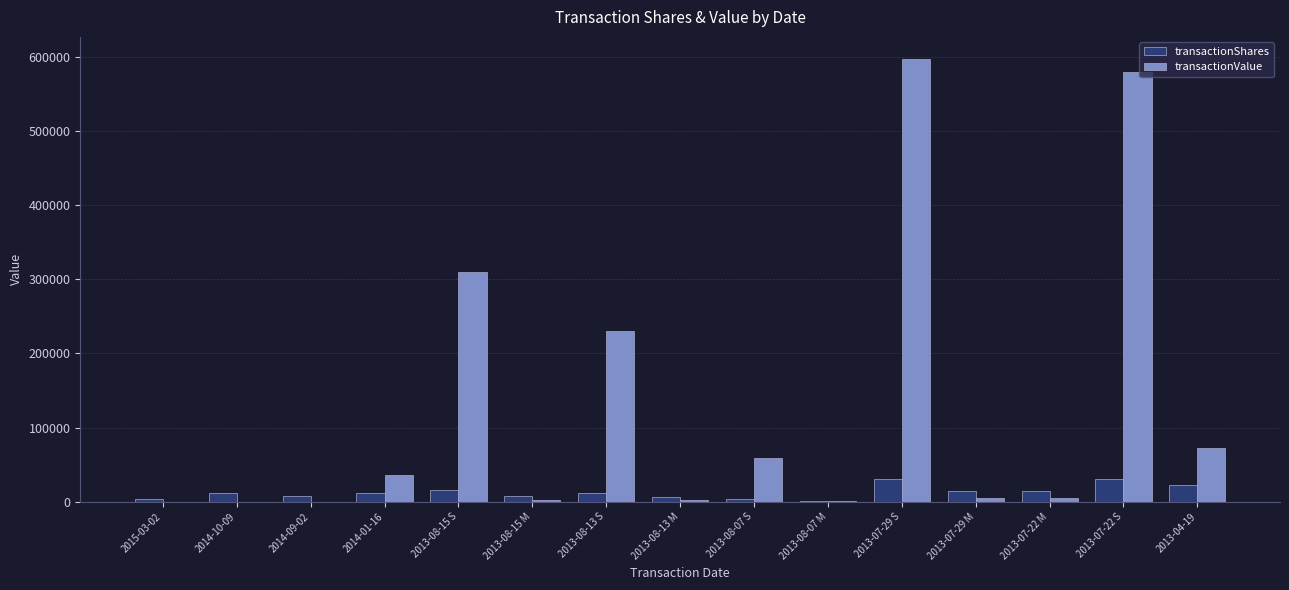

What are all the series names shown in the legend?

transactionShares, transactionValue